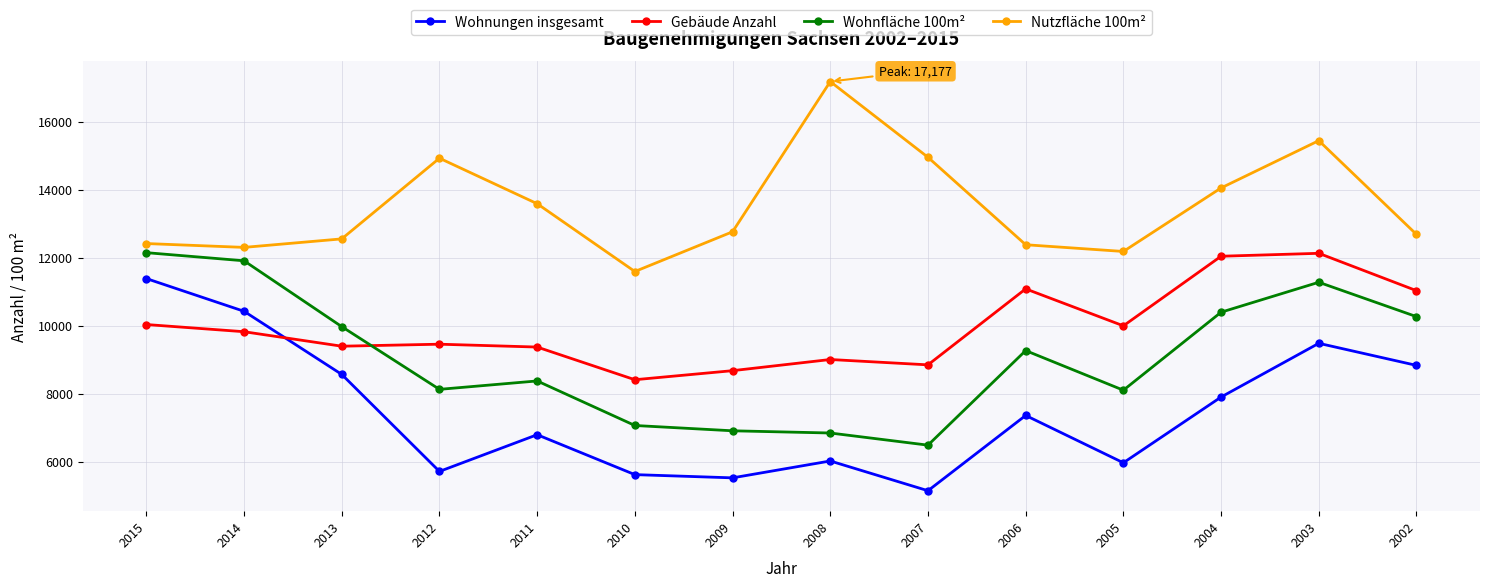

Does the chart display data point markers on the line(s)?

Yes